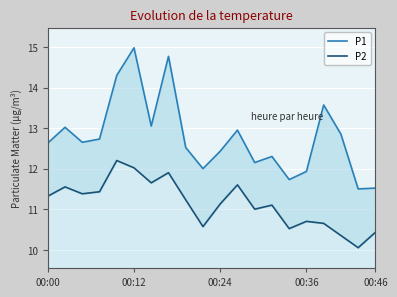

How many interior local valleys does the P2 series have?

6